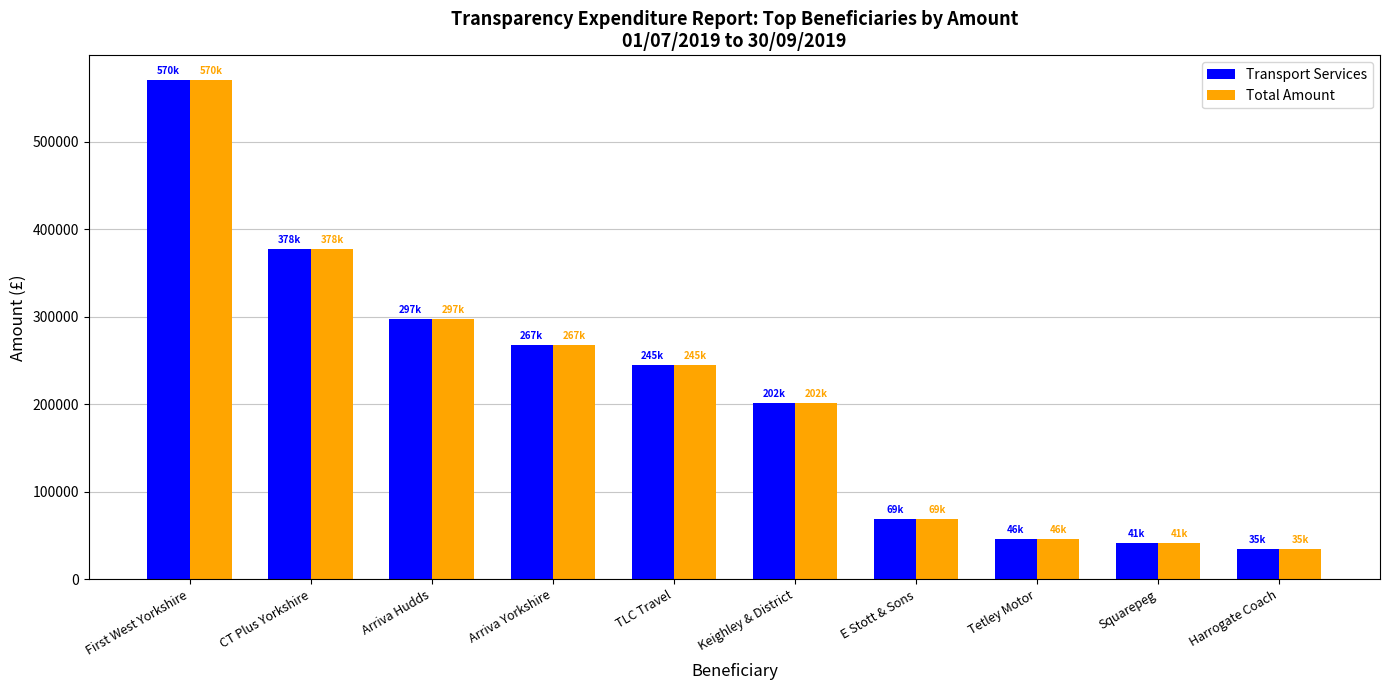

What is the smallest value displayed?

34612